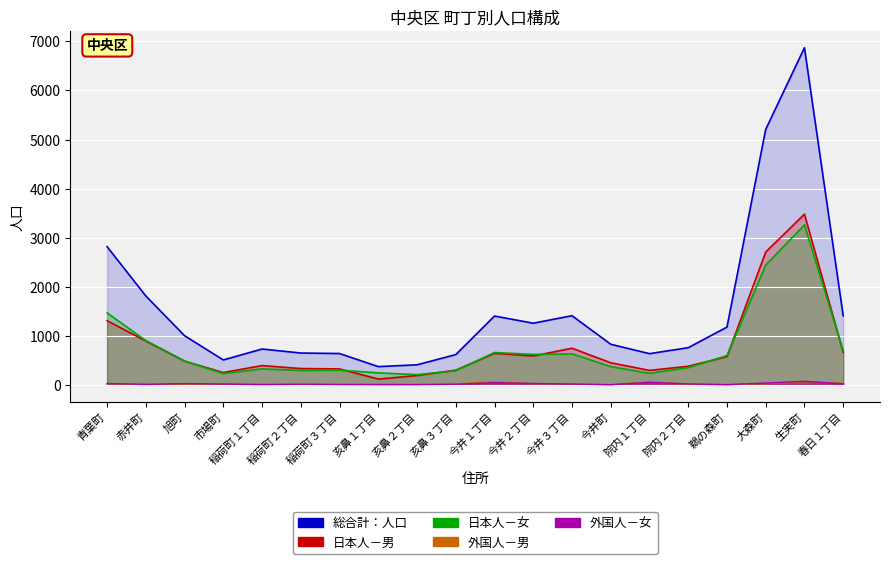

What is the value of the 日本人－女 point at the 12th from the left?

620